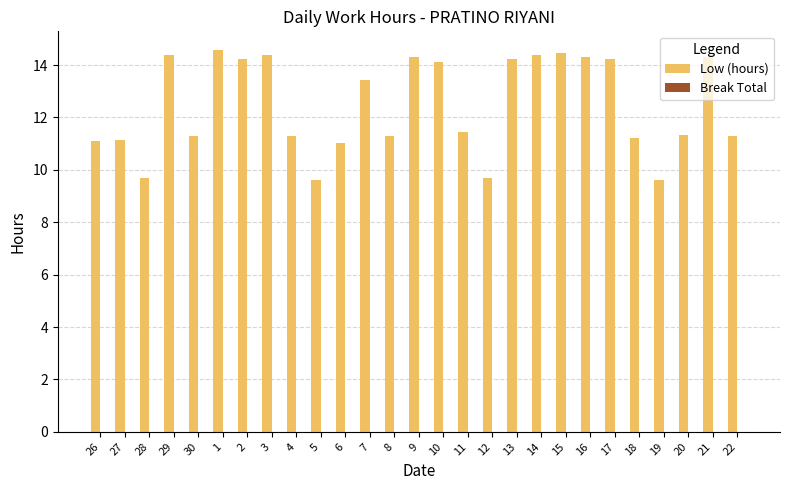

What is the maximum value shown in the chart?

14.6